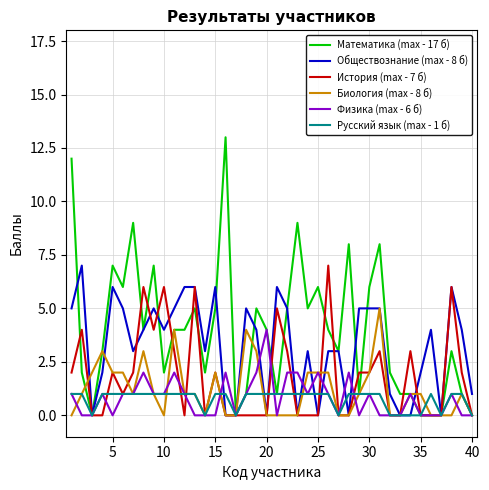

How many categories are shown in the chart?

40